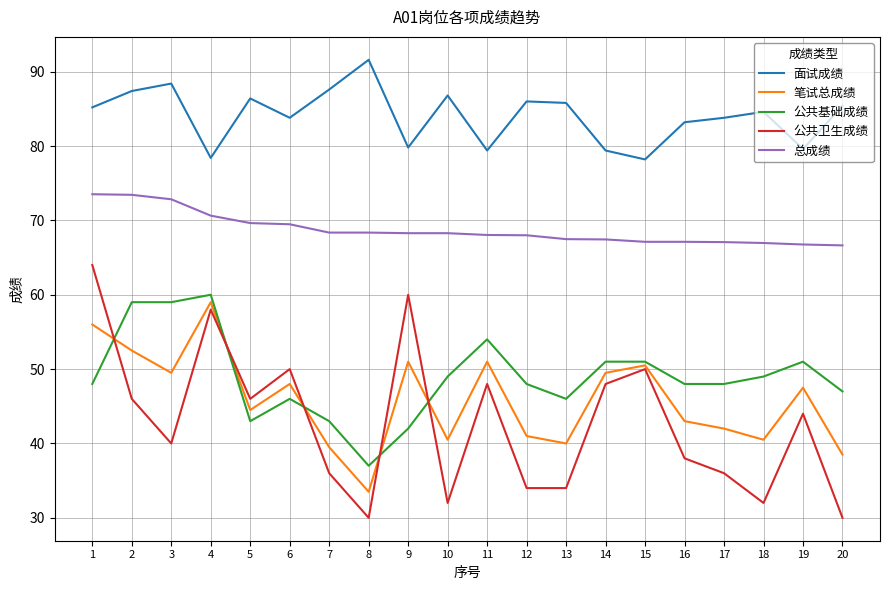

What is the sum of the 公共基础成绩 values at 2 and 1?

107.0